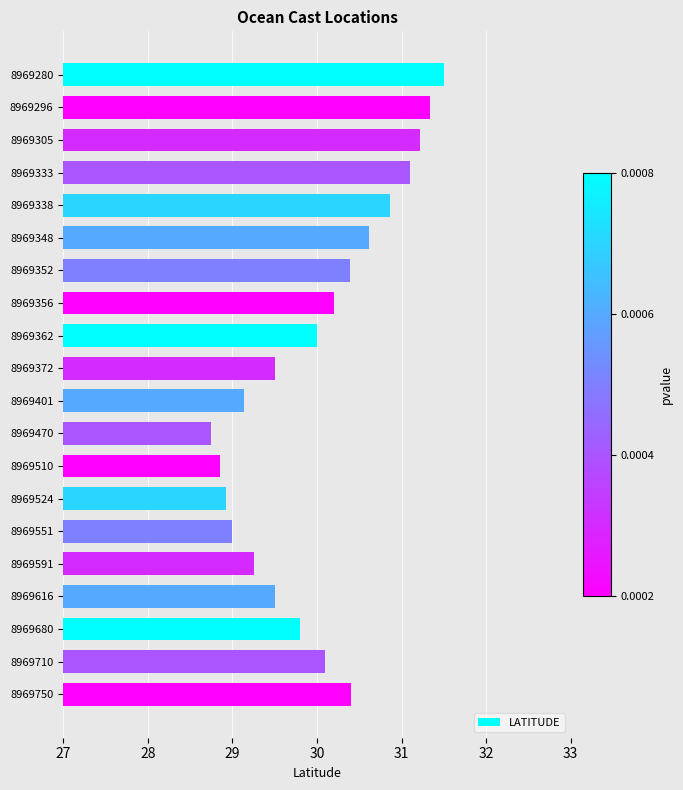

What is the value of the 5th bar from the top?

30.9